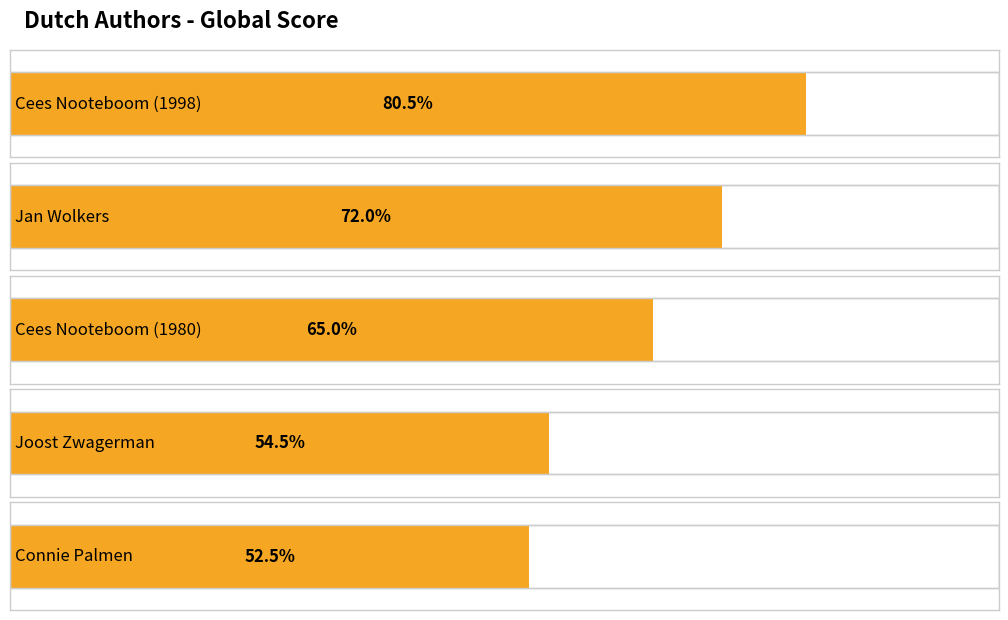

Is it true that the value at Cees Nooteboom (1980) is 31?

False